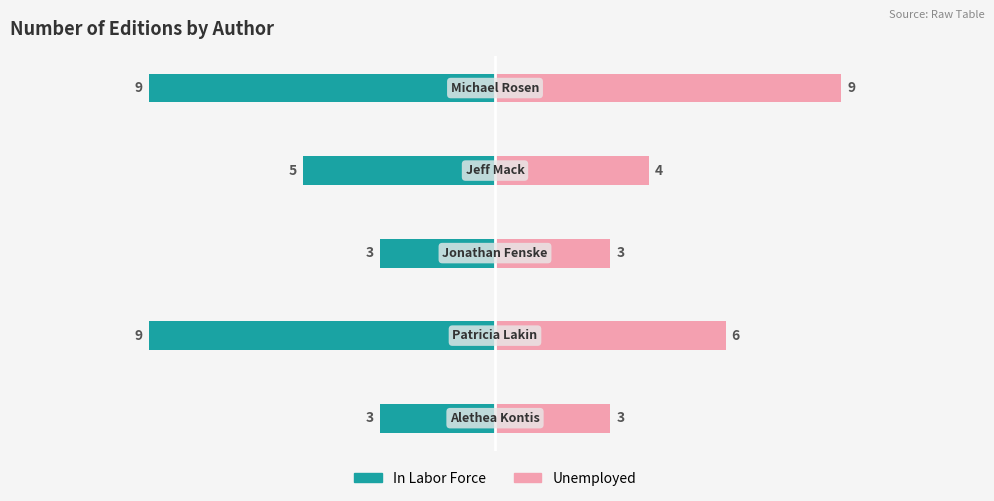

Are the bars grouped side by side (vs. stacked)?

Yes